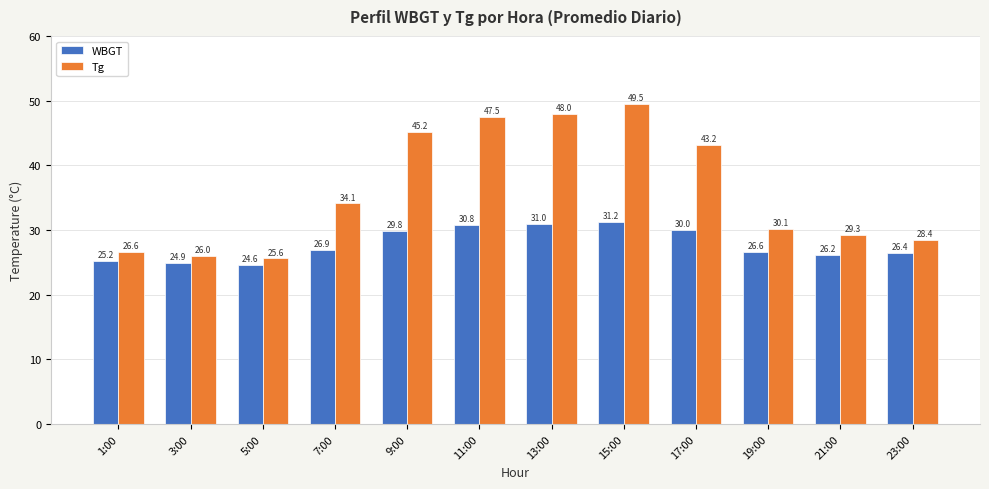

Reading left to right, what are all the values shown in this chart?

WBGT: 1:00=25.2	3:00=24.9	5:00=24.6	7:00=26.9	9:00=29.8	11:00=30.8	13:00=31.0	15:00=31.2	17:00=30.0	19:00=26.6	21:00=26.2	23:00=26.4
Tg: 1:00=26.6	3:00=26.0	5:00=25.6	7:00=34.1	9:00=45.2	11:00=47.5	13:00=48.0	15:00=49.5	17:00=43.2	19:00=30.1	21:00=29.3	23:00=28.4